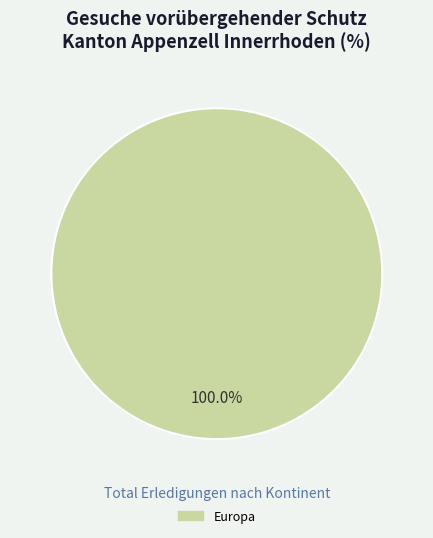

Does any single category account for the majority?

Yes